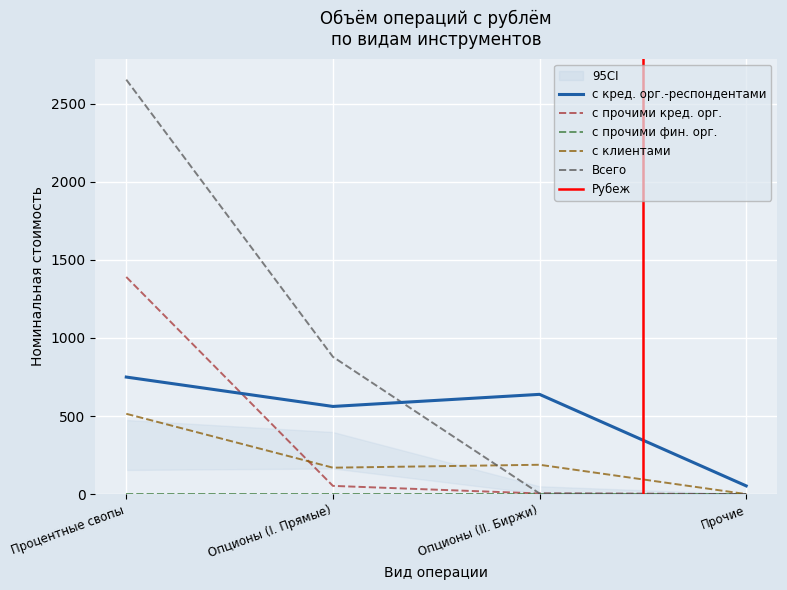

At which label does Всего first exceed 879?

Процентные свопы